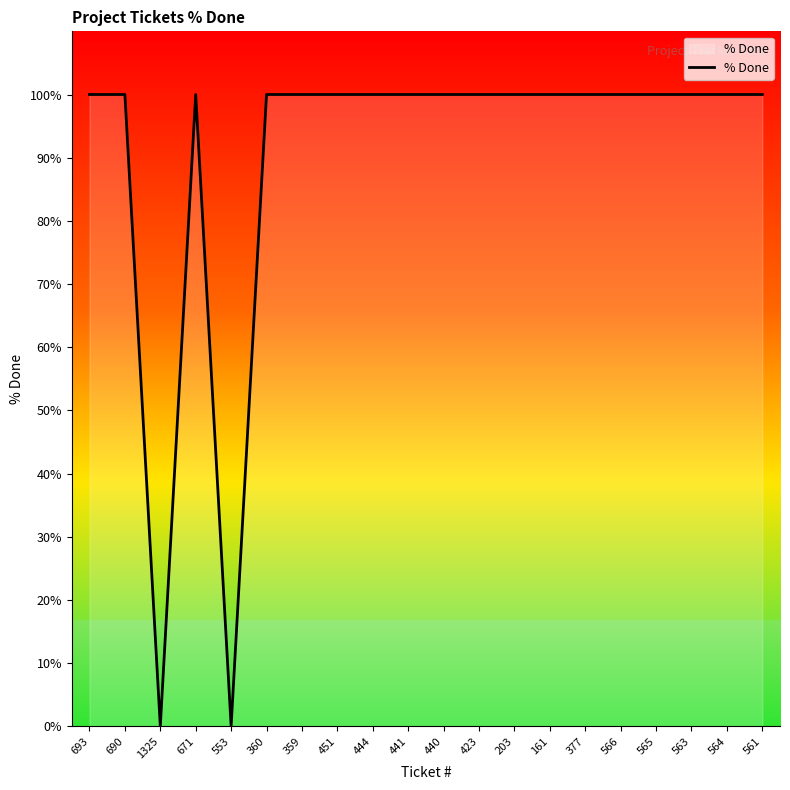

What is the maximum value shown in the chart?

100